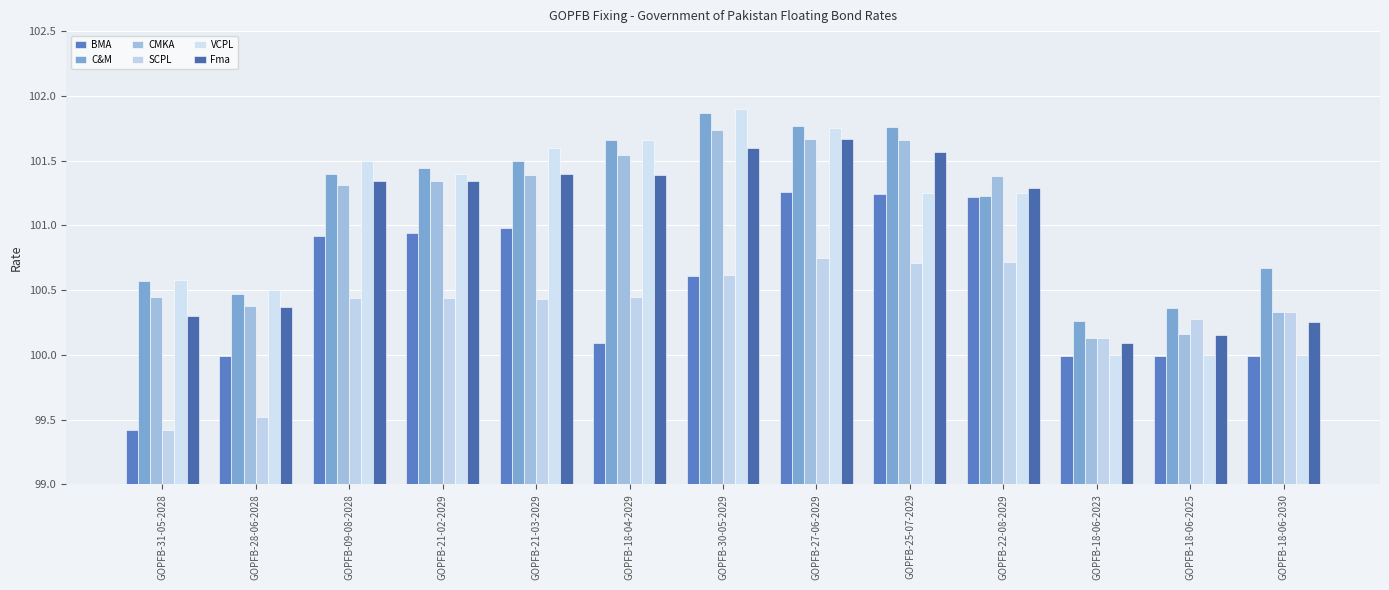

Reading right to left, list all the values displayed in this chart.

BMA: 100.0	100.0	100.0	101.2	101.2	101.3	100.6	100.1	101.0	100.9	100.9	100.0	99.4
C&M: 100.7	100.4	100.3	101.2	101.8	101.8	101.9	101.7	101.5	101.4	101.4	100.5	100.6
CMKA: 100.3	100.2	100.1	101.4	101.7	101.7	101.7	101.5	101.4	101.3	101.3	100.4	100.5
SCPL: 100.3	100.3	100.1	100.7	100.7	100.8	100.6	100.5	100.4	100.4	100.4	99.5	99.4
VCPL: 100.0	100.0	100.0	101.2	101.2	101.8	101.9	101.7	101.6	101.4	101.5	100.5	100.6
Fma: 100.2	100.2	100.1	101.3	101.6	101.7	101.6	101.4	101.4	101.3	101.3	100.4	100.3